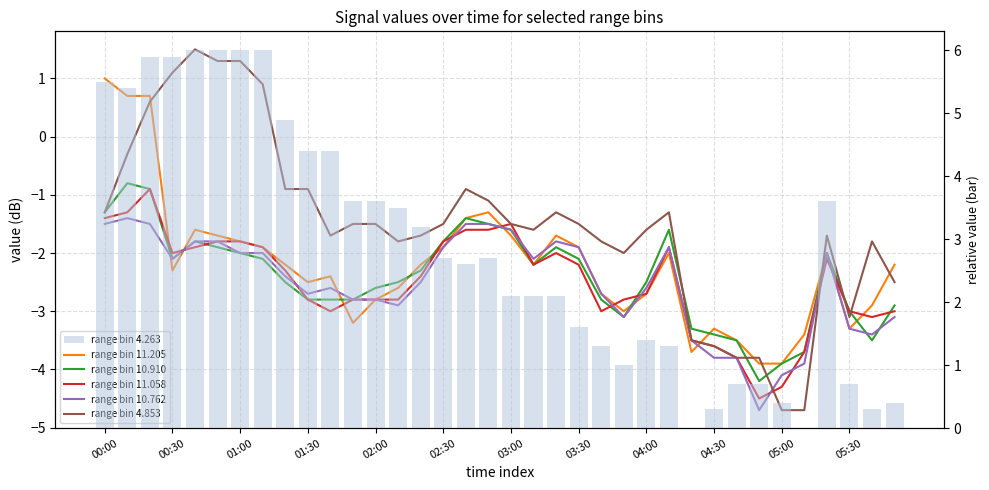

Is the value of range bin 11.205 at 34 greater than the value of range bin 4.853 at 05:00?

No